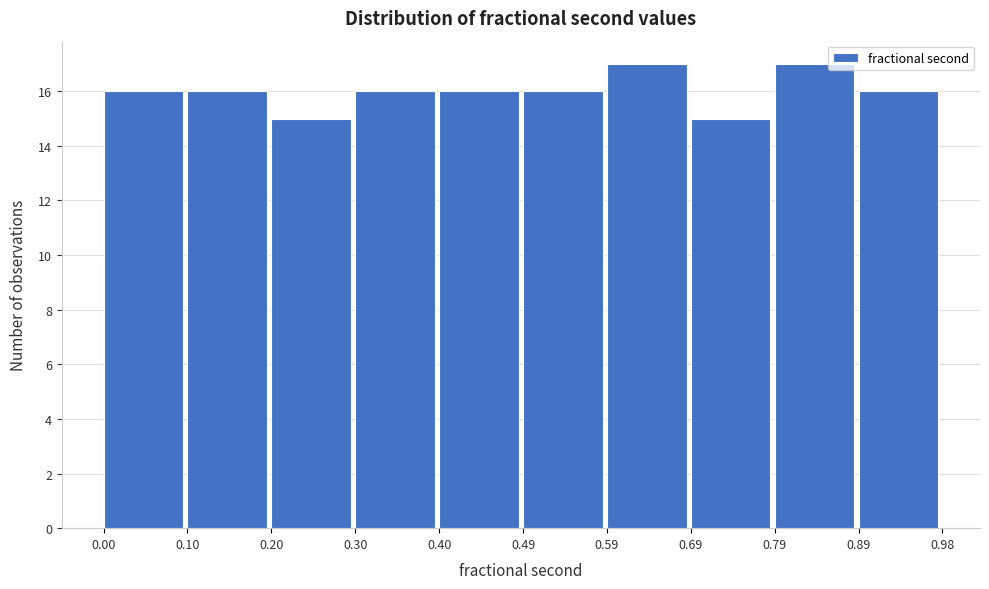

Reading left to right, transcribe this chart: for each bar, give the range it covers on the x-axis and its height. The values are not printed on the chart, so give them approximately, as read against the axis.

0.00 to 0.10: 16
0.10 to 0.20: 16
0.20 to 0.30: 15
0.30 to 0.40: 16
0.40 to 0.49: 16
0.49 to 0.59: 16
0.59 to 0.69: 17
0.69 to 0.79: 15
0.79 to 0.89: 17
0.89 to 0.98: 16